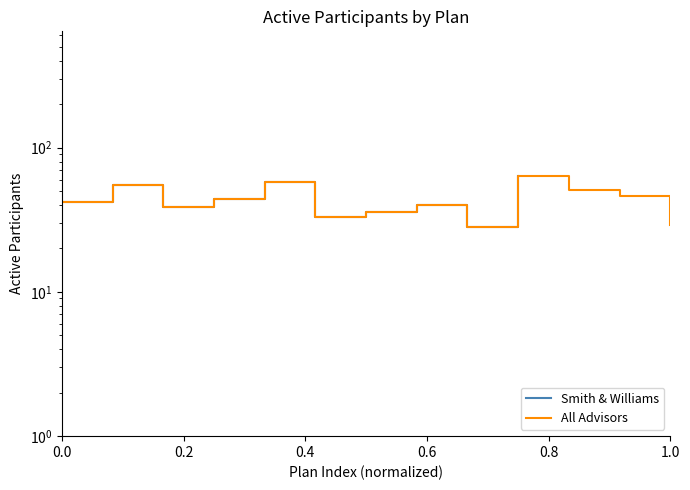

What is the smallest value displayed?

28